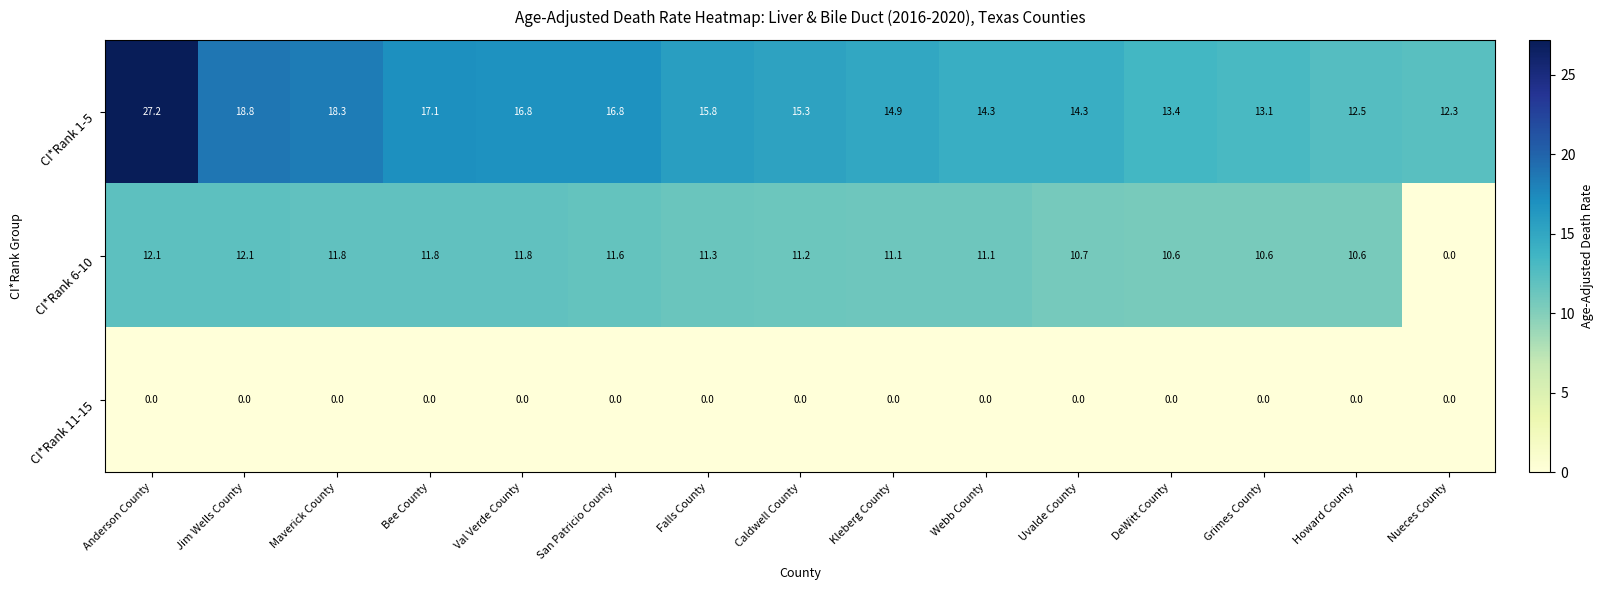

What is the greatest value displayed?

27.2